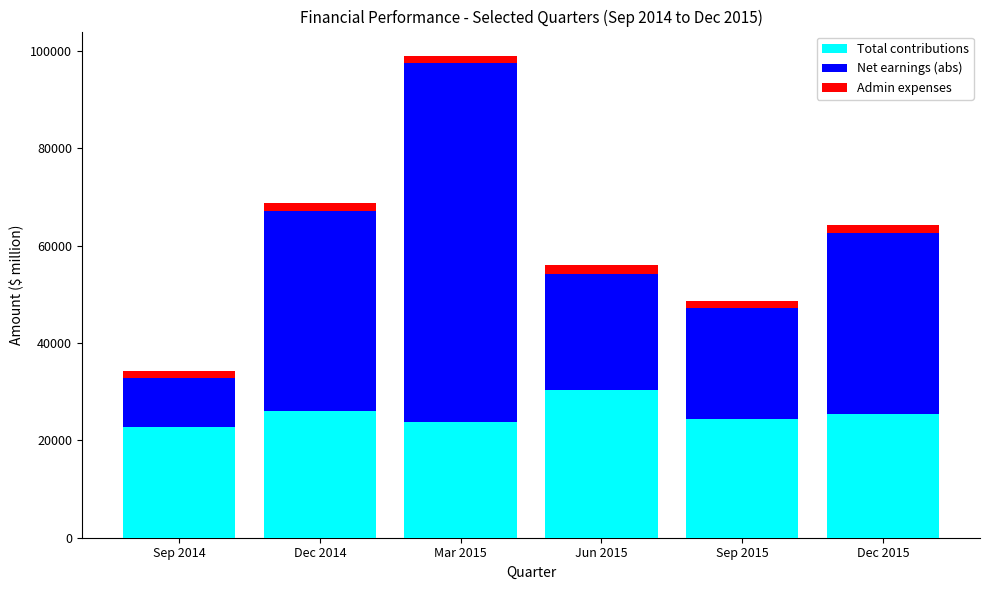

At which category is the sum across all series the highest?

Mar 2015